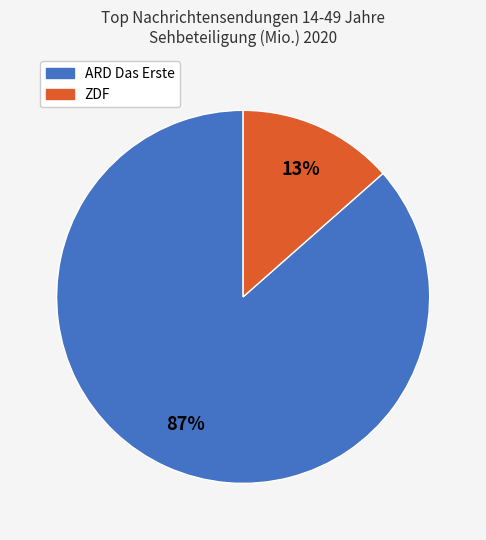

Do ZDF and ARD Das Erste together represent more than half of the pie?

Yes